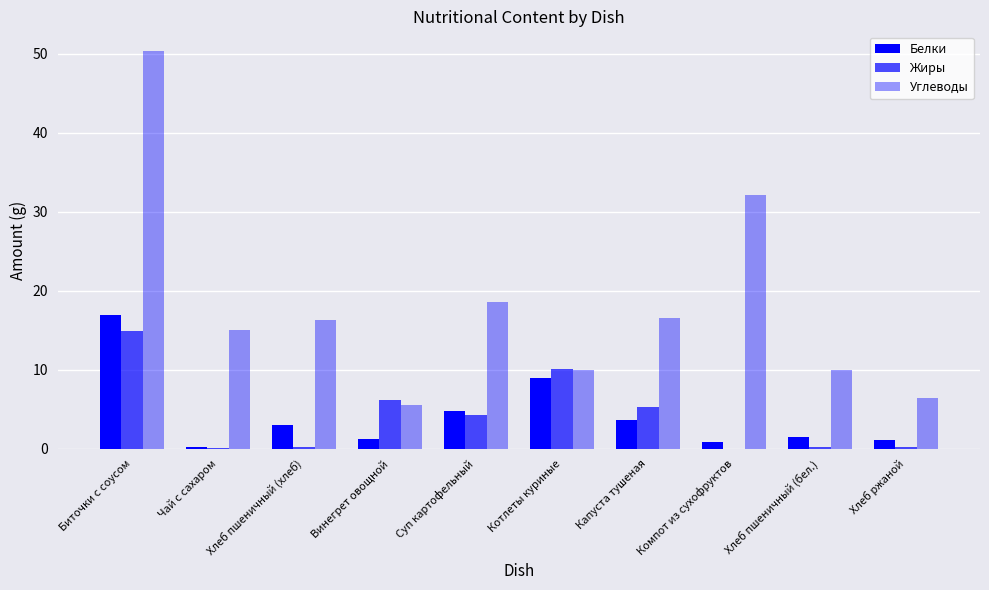

What is the lowest value of the Белки series?

0.2